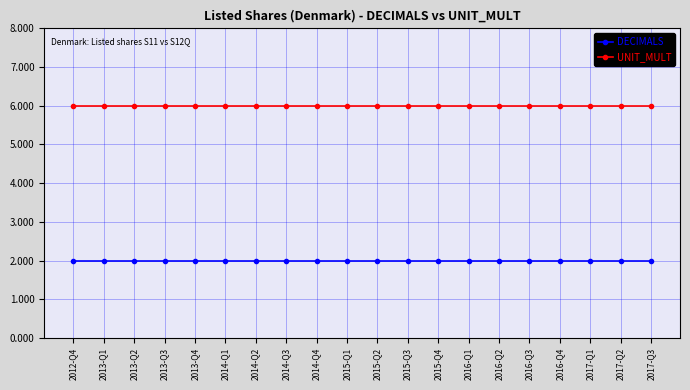

What is the greatest value displayed?

6